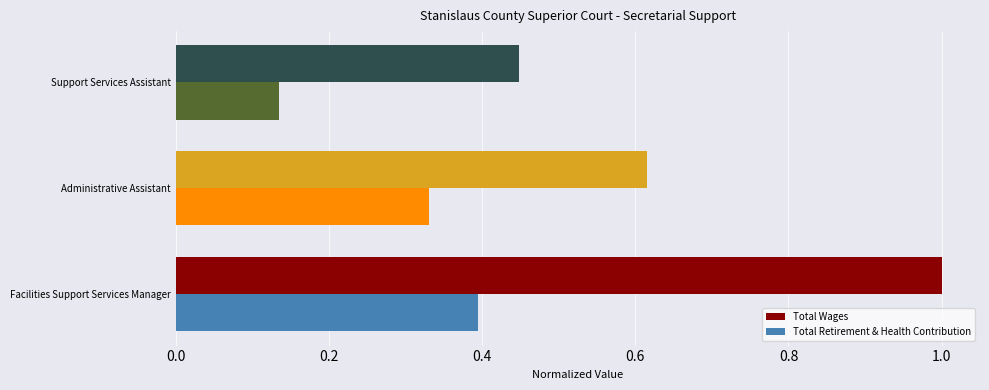

The value of Total Wages at Facilities Support Services Manager is 1.0. True or false?

True